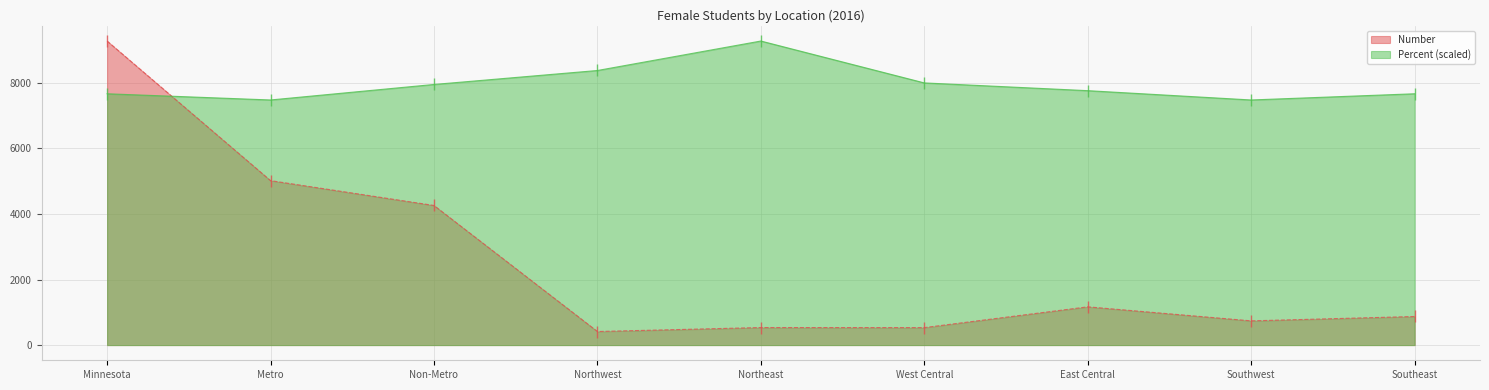

How many data points does each series have?

9